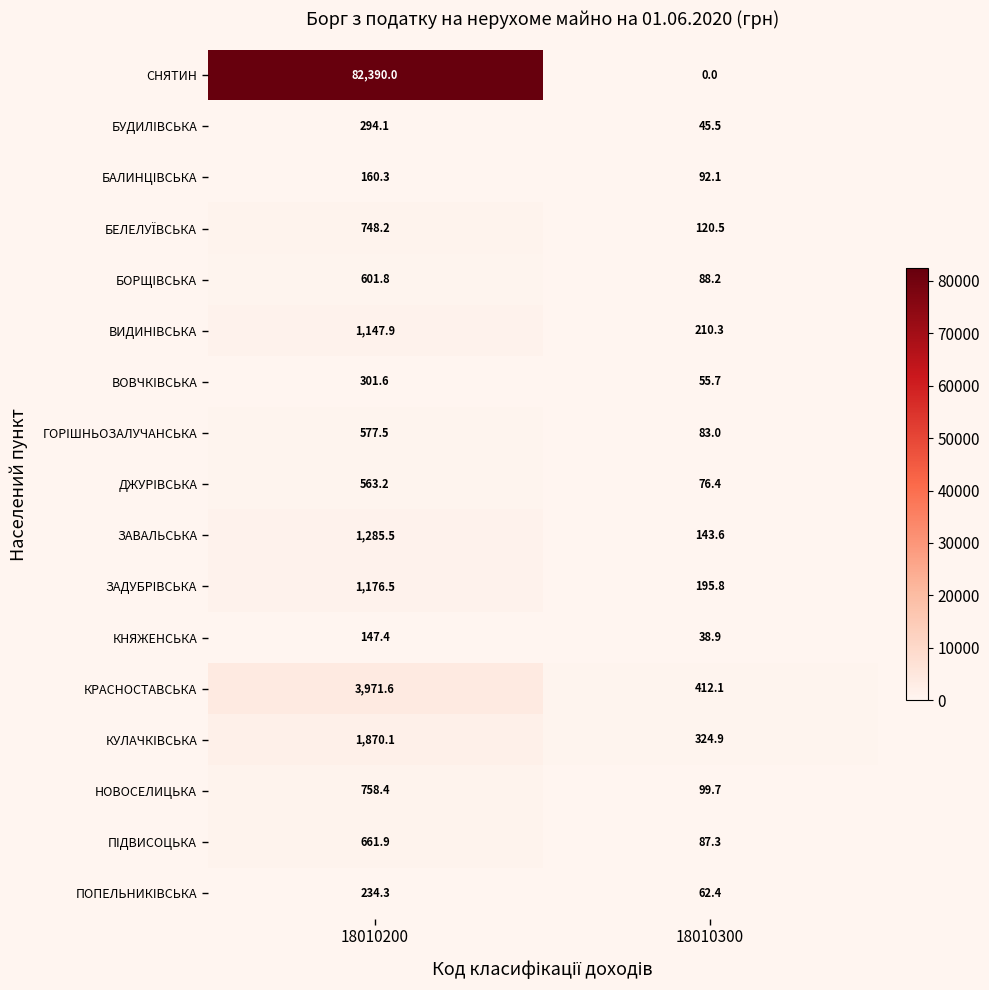

Which series has the widest spread of values?

СНЯТИН